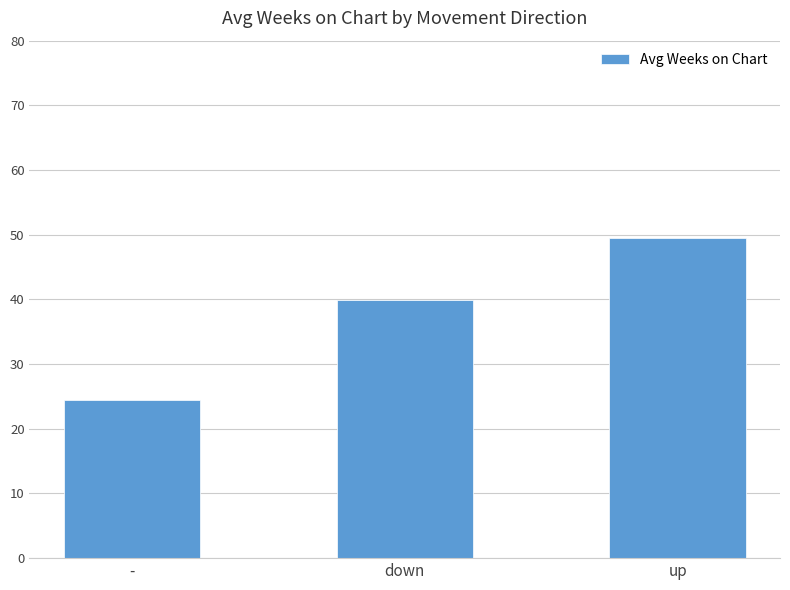

What is the label of the 3rd bar from the left?

up